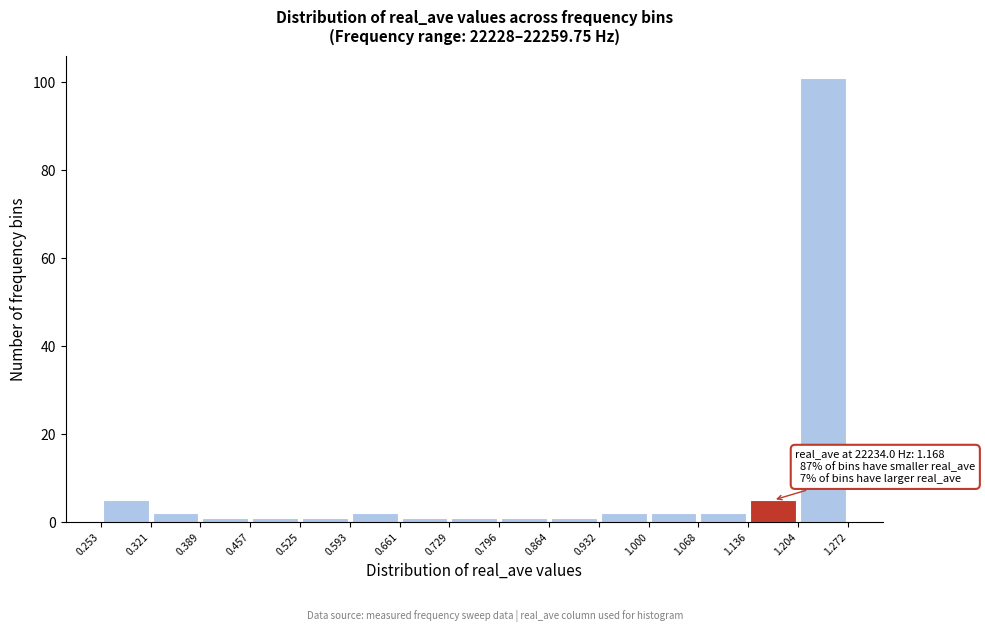

Which range on the x-axis has the tallest bar?

1.204 to 1.272